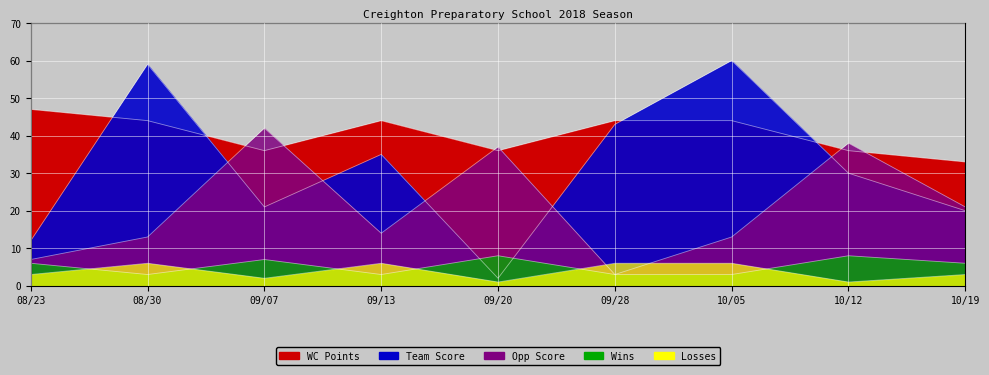

How many intersections are there between Wins and Team Score?

2